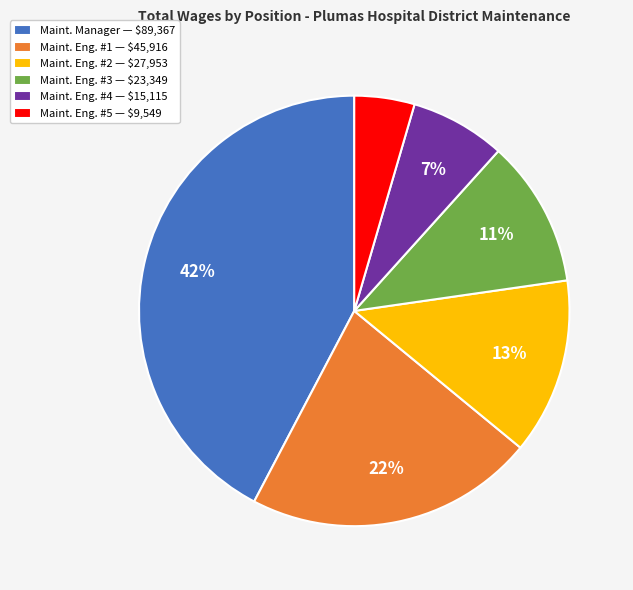

How many slices are in this pie chart?

6